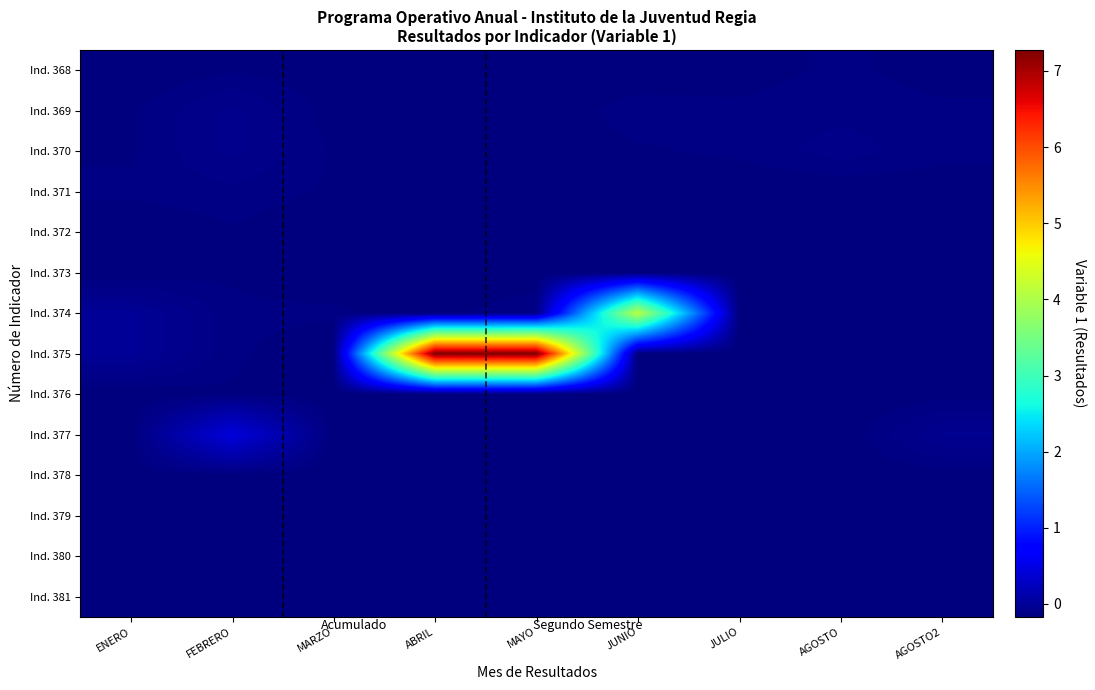

Reading right to left, list all the values displayed in this chart.

Ind. 368: AGOSTO2=-0.2	AGOSTO=-0.1	JULIO=-0.2	JUNIO=-0.2	MAYO=-0.2	ABRIL=-0.2	MARZO=-0.2	FEBRERO=-0.1	ENERO=-0.2
Ind. 369: AGOSTO2=-0.1	AGOSTO=-0.1	JULIO=-0.1	JUNIO=-0.1	MAYO=-0.2	ABRIL=-0.2	MARZO=-0.2	FEBRERO=-0.1	ENERO=-0.1
Ind. 370: AGOSTO2=-0.1	AGOSTO=-0.1	JULIO=-0.1	JUNIO=-0.1	MAYO=-0.2	ABRIL=-0.2	MARZO=-0.1	FEBRERO=-0.1	ENERO=-0.1
Ind. 371: AGOSTO2=-0.2	AGOSTO=-0.2	JULIO=-0.2	JUNIO=-0.2	MAYO=-0.2	ABRIL=-0.2	MARZO=-0.1	FEBRERO=-0.1	ENERO=-0.1
Ind. 372: AGOSTO2=-0.2	AGOSTO=-0.2	JULIO=-0.2	JUNIO=-0.2	MAYO=-0.2	ABRIL=-0.2	MARZO=-0.2	FEBRERO=-0.1	ENERO=-0.2
Ind. 373: AGOSTO2=-0.2	AGOSTO=-0.2	JULIO=-0.2	JUNIO=-0.2	MAYO=-0.2	ABRIL=-0.2	MARZO=-0.2	FEBRERO=-0.1	ENERO=-0.2
Ind. 374: AGOSTO2=-0.2	AGOSTO=-0.2	JULIO=-0.2	JUNIO=4.1	MAYO=-0.1	ABRIL=-0.2	MARZO=-0.1	FEBRERO=-0.1	ENERO=-0.0
Ind. 375: AGOSTO2=-0.2	AGOSTO=-0.2	JULIO=-0.2	JUNIO=-0.2	MAYO=7.3	ABRIL=7.3	MARZO=-0.2	FEBRERO=-0.1	ENERO=-0.0
Ind. 376: AGOSTO2=-0.2	AGOSTO=-0.2	JULIO=-0.2	JUNIO=-0.2	MAYO=-0.2	ABRIL=-0.2	MARZO=-0.2	FEBRERO=-0.1	ENERO=-0.2
Ind. 377: AGOSTO2=-0.0	AGOSTO=-0.2	JULIO=-0.2	JUNIO=-0.2	MAYO=-0.2	ABRIL=-0.2	MARZO=-0.2	FEBRERO=0.4	ENERO=-0.2
Ind. 378: AGOSTO2=-0.2	AGOSTO=-0.2	JULIO=-0.2	JUNIO=-0.2	MAYO=-0.2	ABRIL=-0.2	MARZO=-0.2	FEBRERO=-0.2	ENERO=-0.2
Ind. 379: AGOSTO2=-0.2	AGOSTO=-0.2	JULIO=-0.2	JUNIO=-0.2	MAYO=-0.2	ABRIL=-0.2	MARZO=-0.2	FEBRERO=-0.2	ENERO=-0.2
Ind. 380: AGOSTO2=-0.2	AGOSTO=-0.2	JULIO=-0.2	JUNIO=-0.2	MAYO=-0.2	ABRIL=-0.2	MARZO=-0.2	FEBRERO=-0.2	ENERO=-0.2
Ind. 381: AGOSTO2=-0.1	AGOSTO=-0.2	JULIO=-0.2	JUNIO=-0.2	MAYO=-0.2	ABRIL=-0.2	MARZO=-0.2	FEBRERO=-0.1	ENERO=-0.2